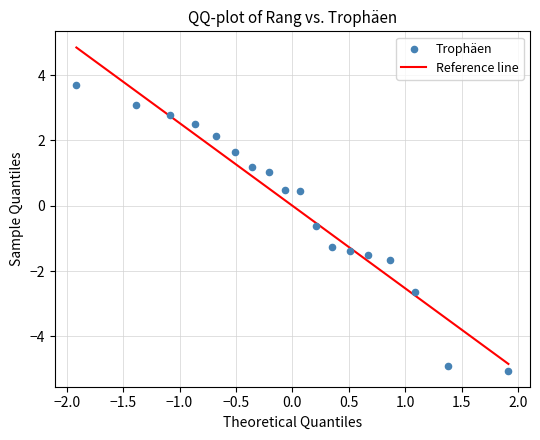

What is the range of X values (max minus min)?

3.8